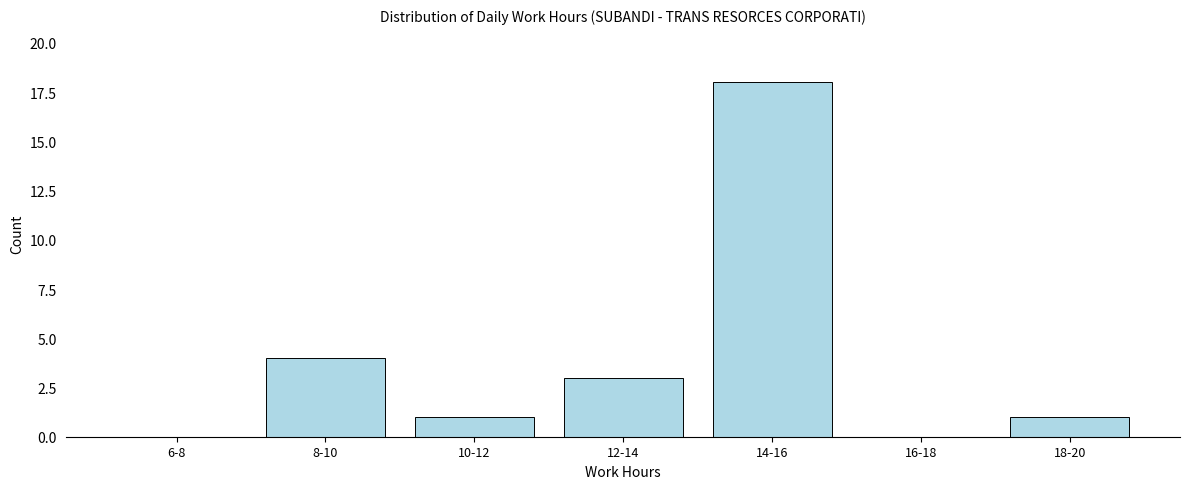

Reading left to right, what are all the values shown in this chart?

6-8=0	8-10=4	10-12=1	12-14=3	14-16=18	16-18=0	18-20=1